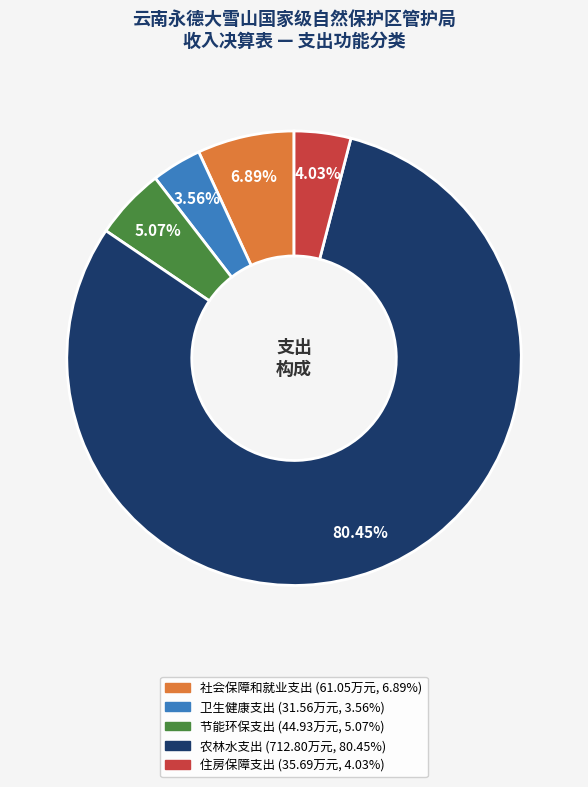

Approximately how many times larger is the value at 社会保障和就业支出 compared to 住房保障支出?

1.7